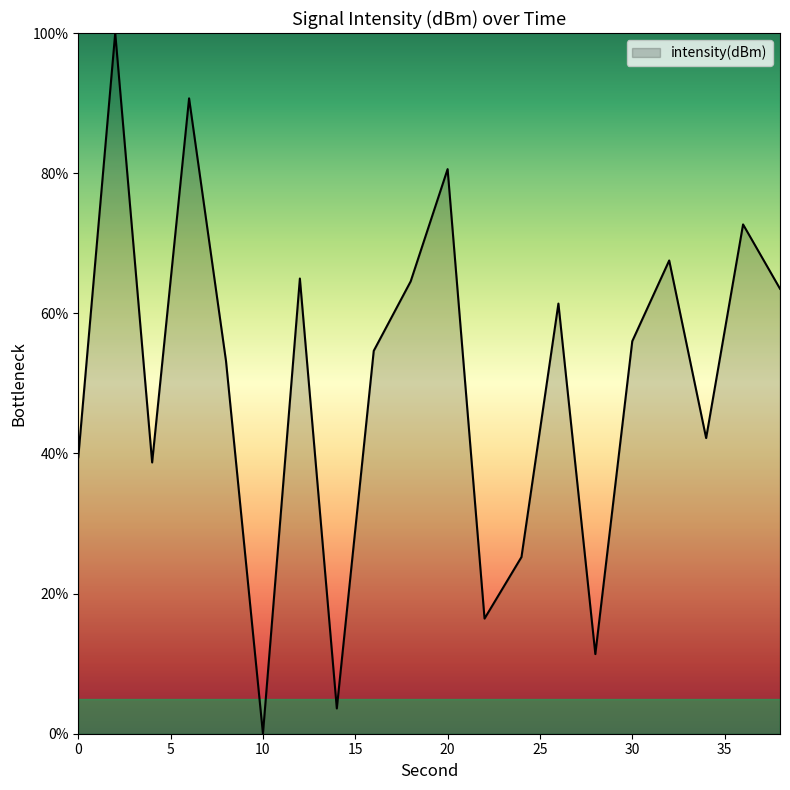

What is the greatest value displayed?

100.0